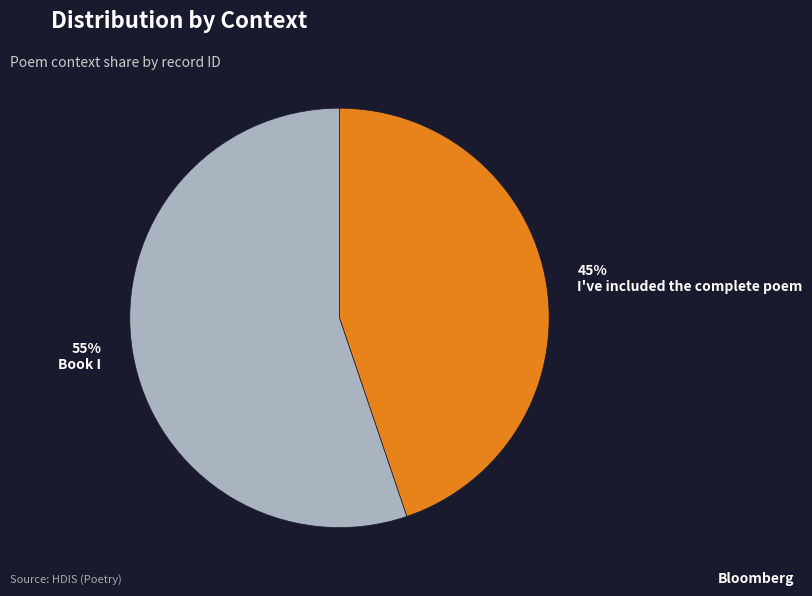

Does Book I account for over 50% of the chart?

Yes